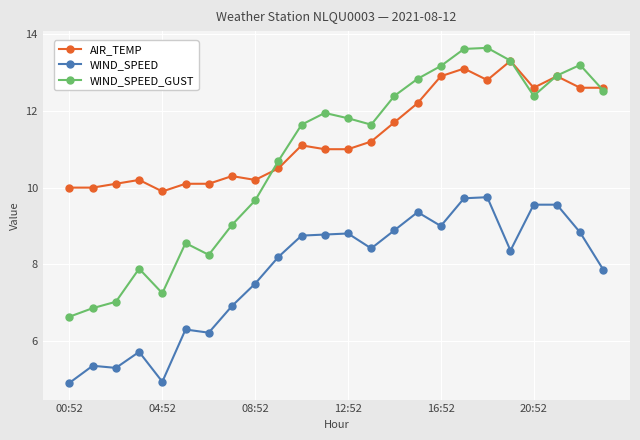

What is the value of the WIND_SPEED_GUST point at the 18th from the left?

13.6